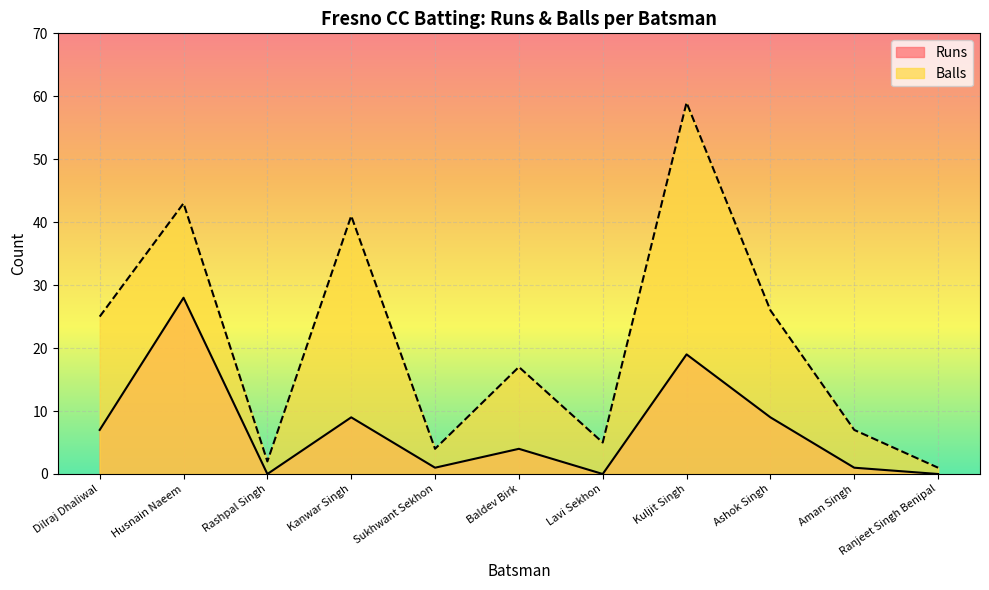

What position from the right is Kuljit Singh?

4